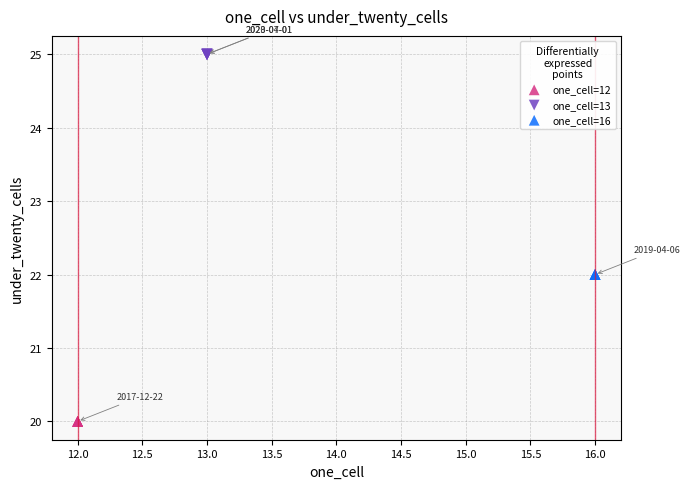

Which series contains the highest Y value?

one_cell=13